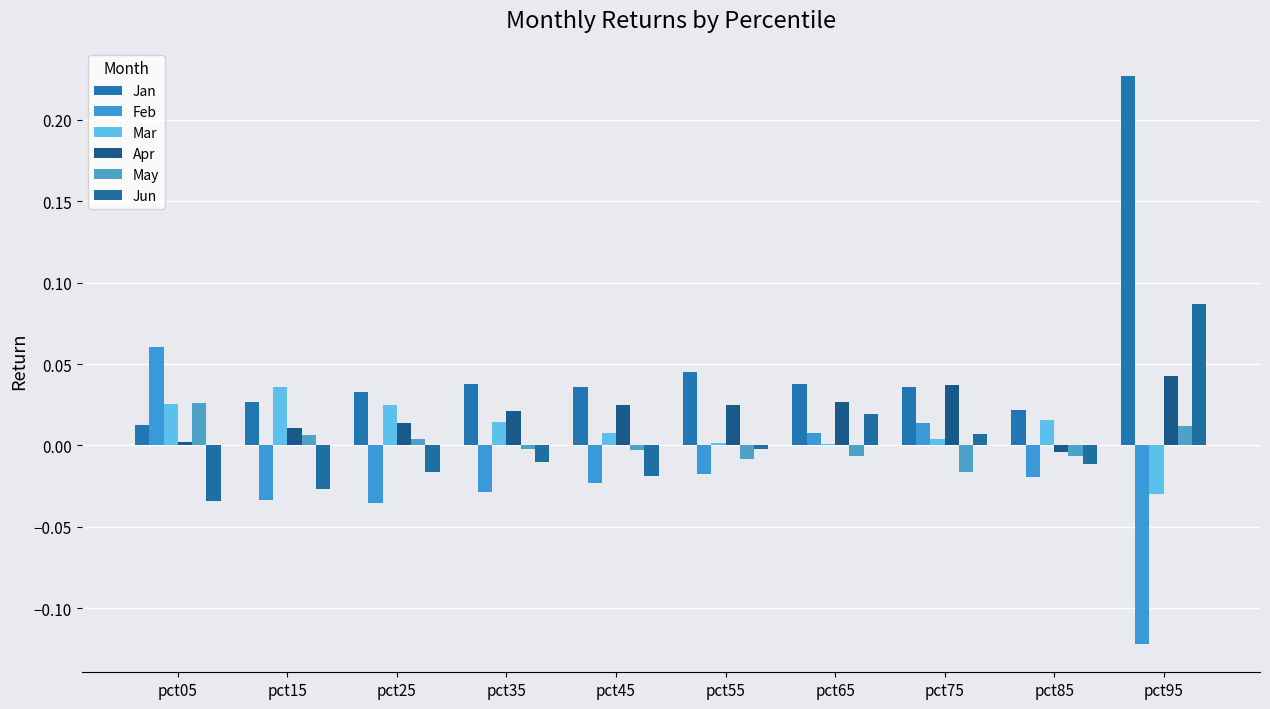

Are the bars horizontal?

No